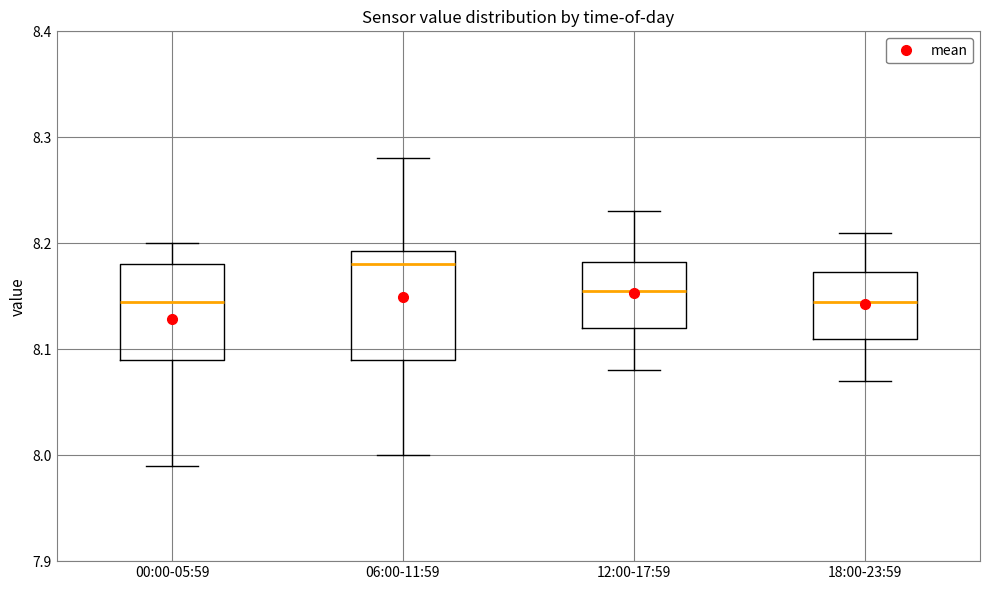

Comparing the boxes themselves (not the whiskers), which one is the tallest?

06:00-11:59